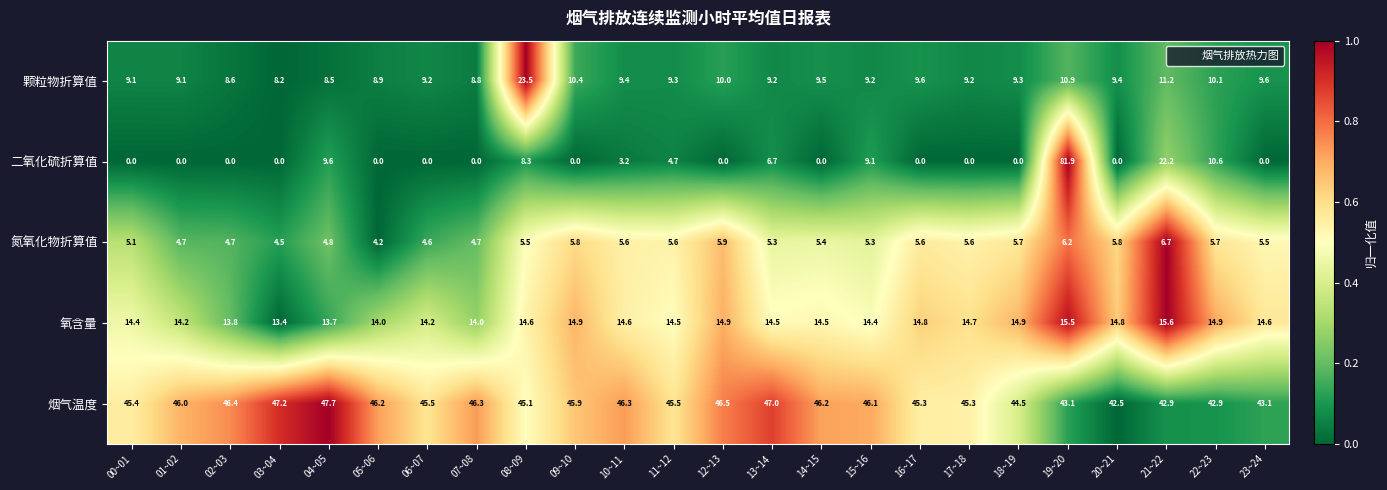

What is the average value of the 二氧化硫折算值 series?

6.5